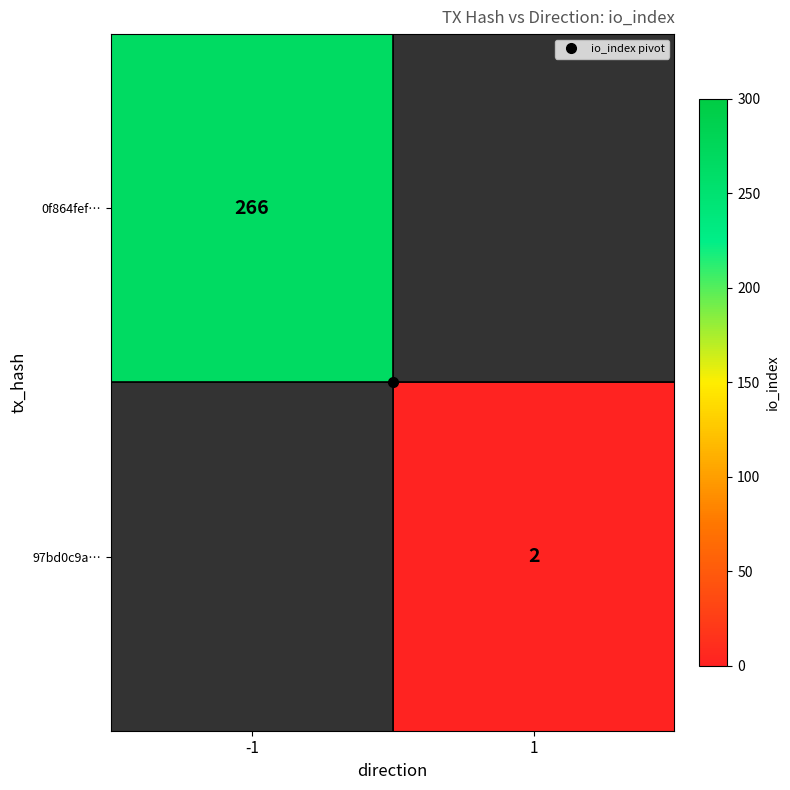

How many positive values does the 97bd0c9a… series have?

1